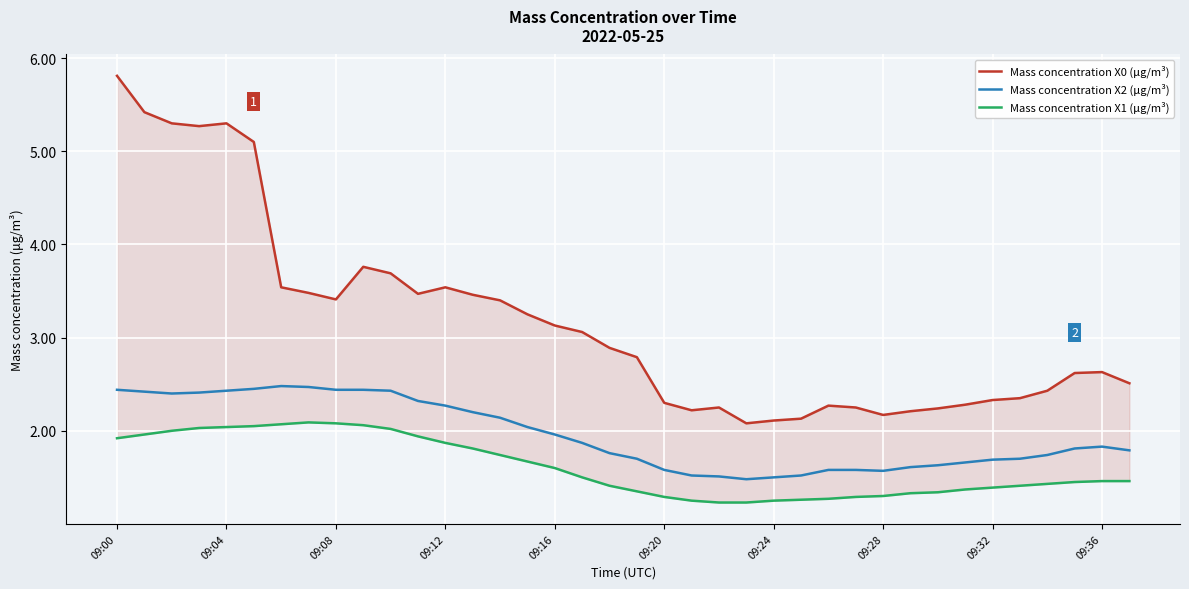

True or false: Mass concentration X0 (μg/m³) and Mass concentration X2 (μg/m³) cross at least once.

False